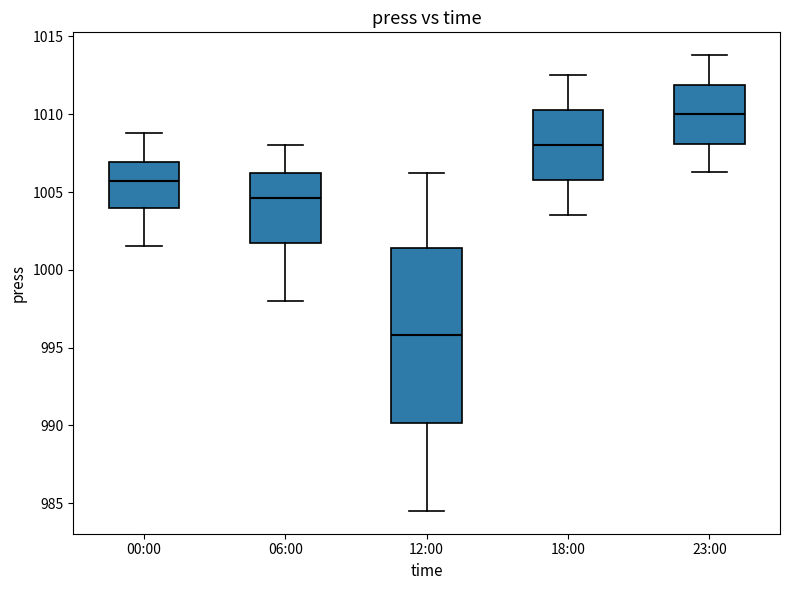

Which box has the highest median line?

23:00